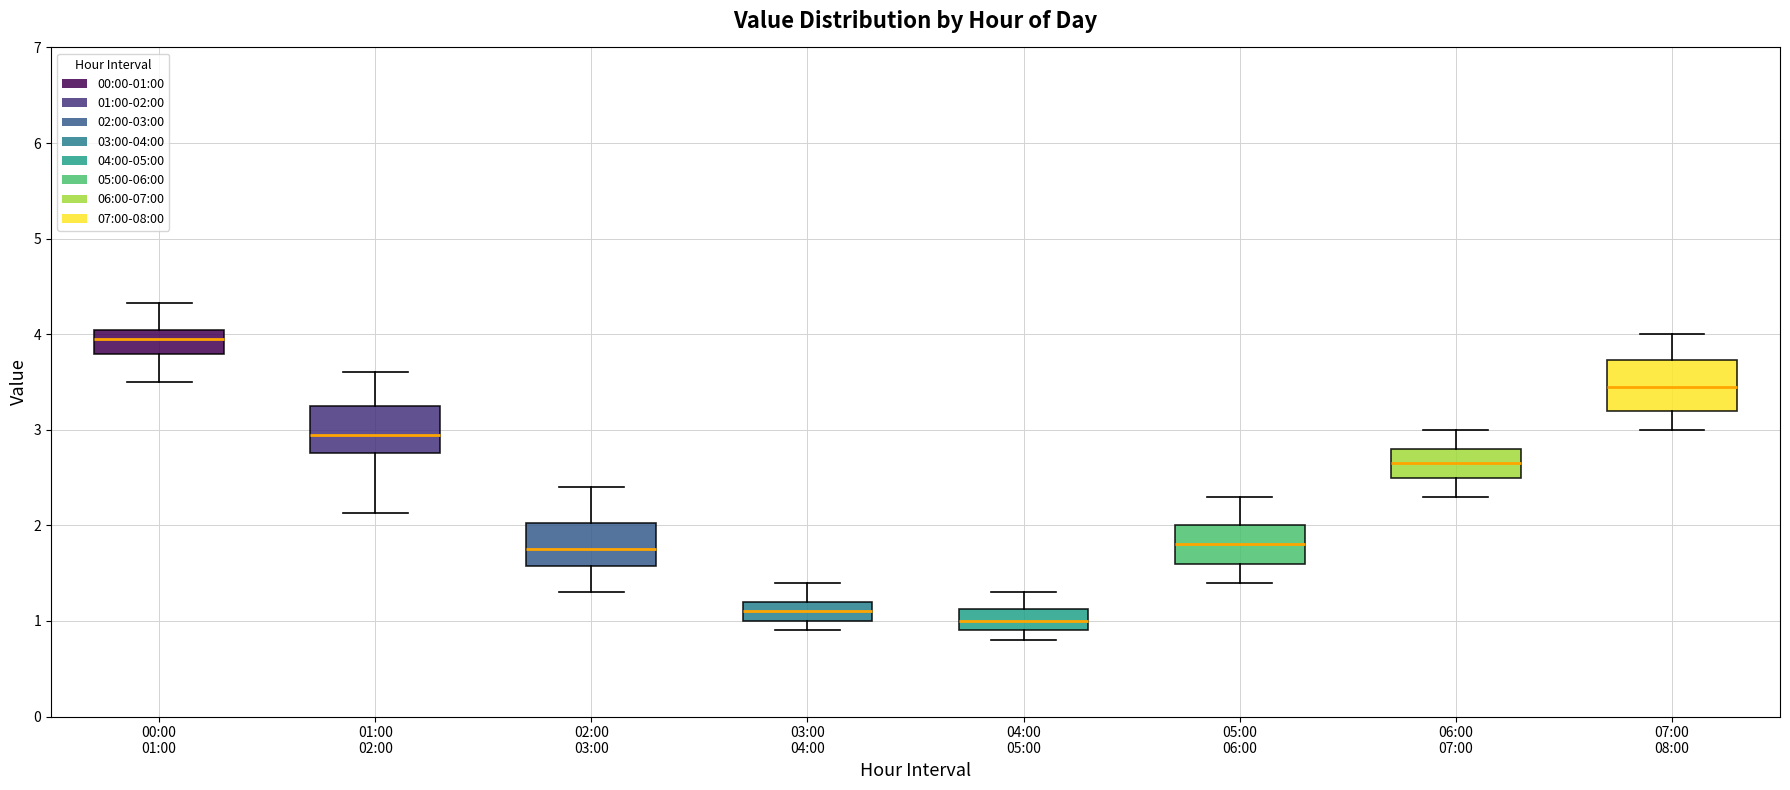

Reading left to right, transcribe this box plot: for each box, give where its median line is, the range the box spans, and where its two whiskers end, as read against the y-axis. The values are not printed on the chart, so give them approximately, as read against the axis.

00:00 01:00: median 4.0 (inside the box), box 3.8 to 4.0, whiskers 3.5 to 4.3
01:00 02:00: median 3.0, box 2.8 to 3.3, whiskers 2.1 to 3.6
02:00 03:00: median 1.8, box 1.6 to 2.0, whiskers 1.3 to 2.4
03:00 04:00: median 1.1, box 1.0 to 1.2, whiskers 0.9 to 1.4
04:00 05:00: median 1.0, box 0.9 to 1.1, whiskers 0.8 to 1.3
05:00 06:00: median 1.8, box 1.6 to 2.0, whiskers 1.4 to 2.3
06:00 07:00: median 2.7, box 2.5 to 2.8, whiskers 2.3 to 3.0
07:00 08:00: median 3.5, box 3.2 to 3.7, whiskers 3.0 to 4.0